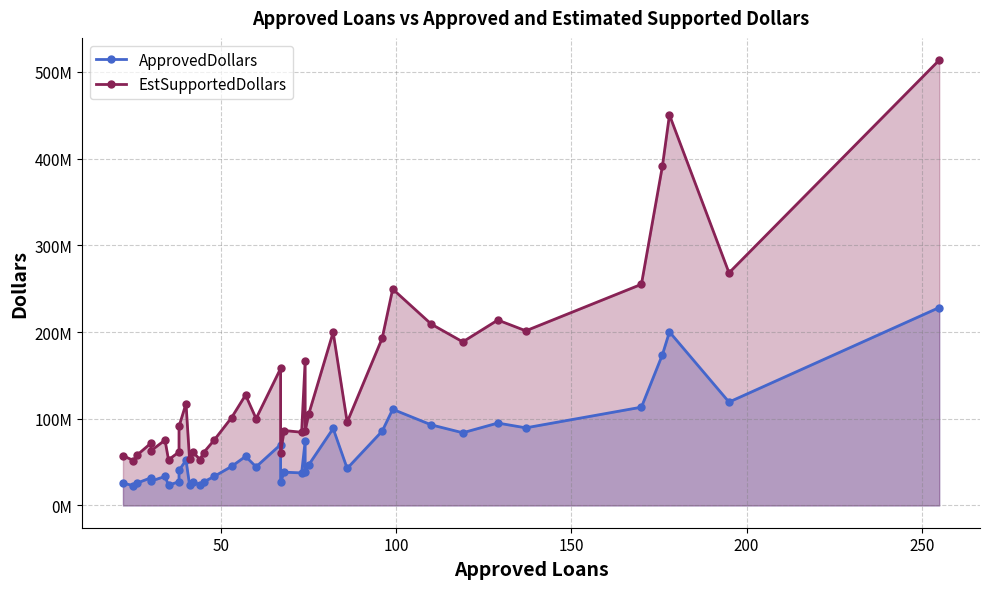

Reading left to right, extract all data points from this chart.

ApprovedDollars: 25556000	23018000	25787000	31965000	28060000	33510000	23402000	27455000	40538000	52204000	23893000	27301000	23532000	27067000	33439000	45028000	56620000	44542000	70218000	26754000	38426000	37533000	73849000	38106000	46671000	88788000	42725000	85767000	110927000	92977000	83858000	95058000	89532000	113385000	174065000	200211000	119259000	228287000
EstSupportedDollars: 57501000	51790500	58020750	71921250	63135000	75397500	52654500	61773750	91210500	117459000	53759250	61427250	52947000	60900750	75237750	101313000	127395000	100219500	157990500	60196500	86458500	84449250	166160250	85738500	105009750	199773000	96131250	192975750	249585750	209198250	188680500	213880500	201447000	255116250	391646250	450474750	268332750	513645750